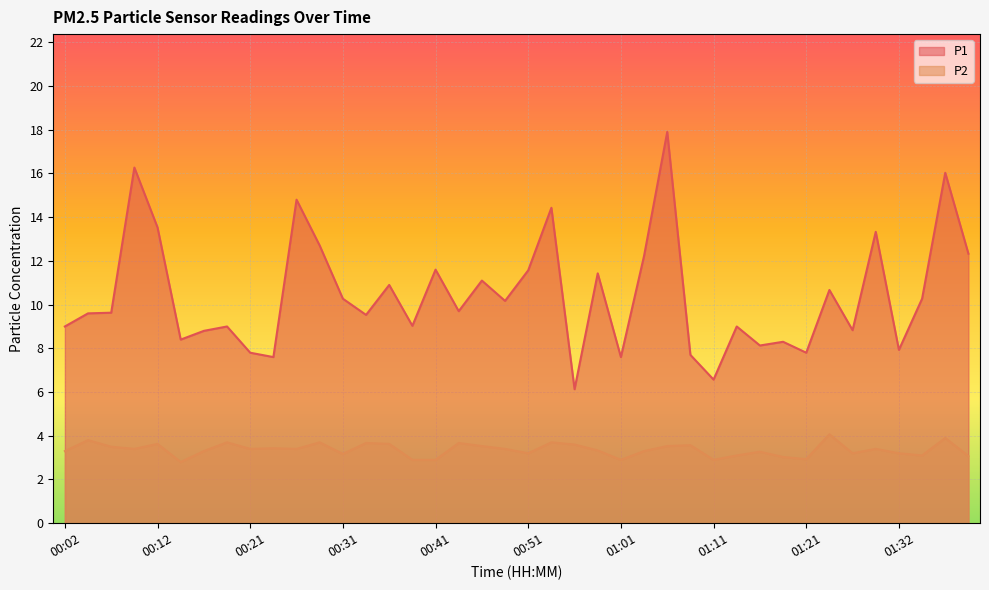

Is the value of P1 at 00:26 greater than the value of P2 at 00:46?

Yes